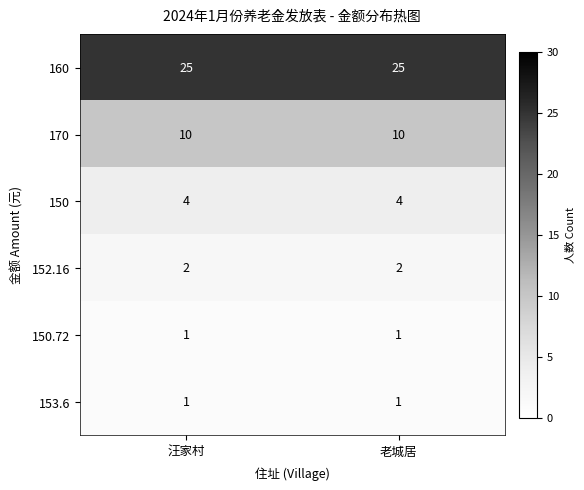

What is the lowest value of the 160 series?

25